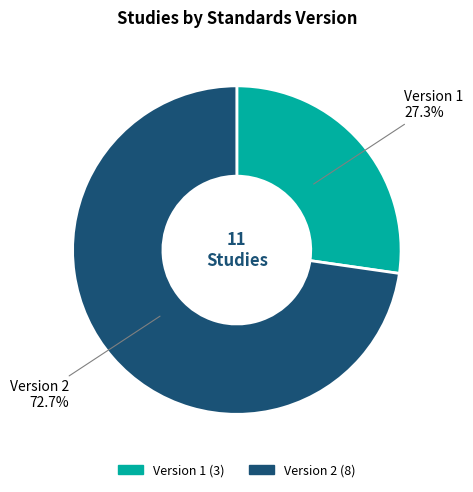

Is there a majority slice in this chart?

Yes